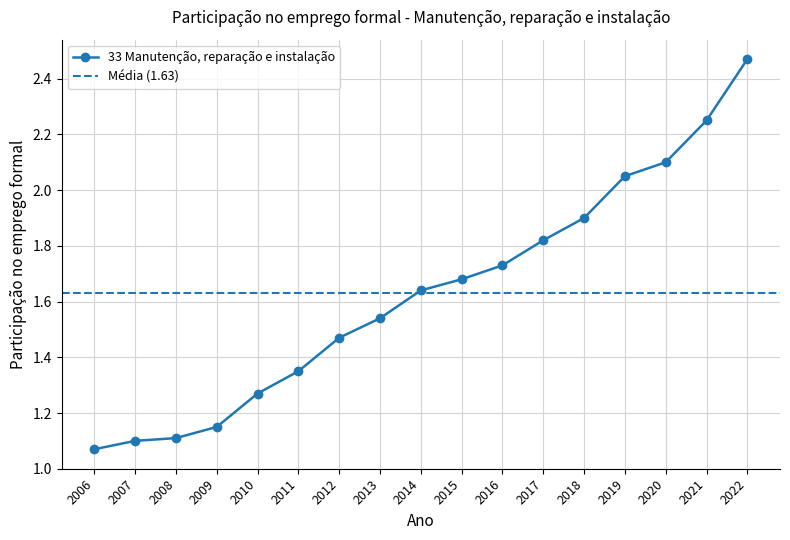

True or false: the data has more than 2 interior local peaks.

False